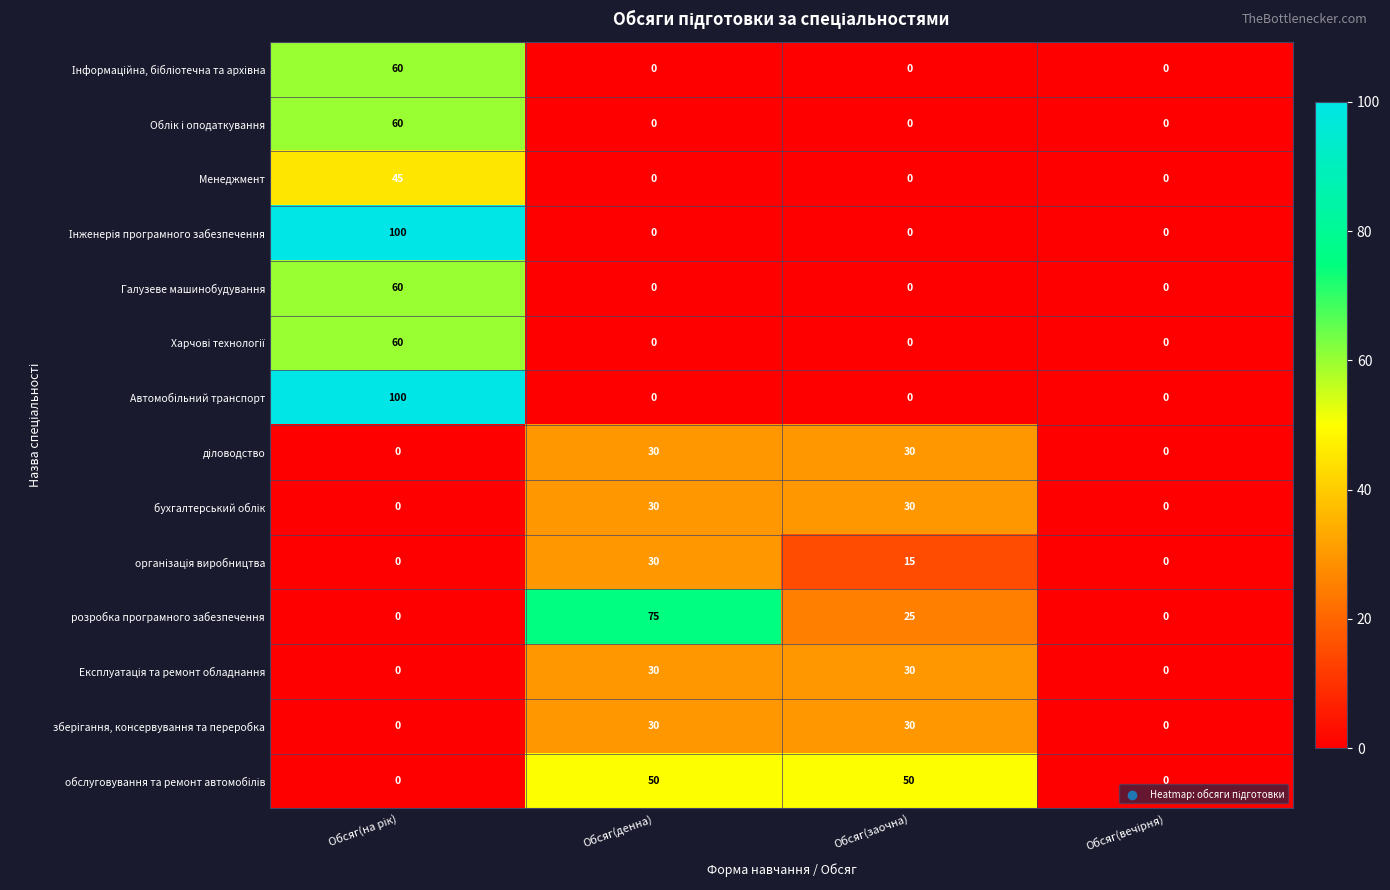

What is the greatest value displayed?

100